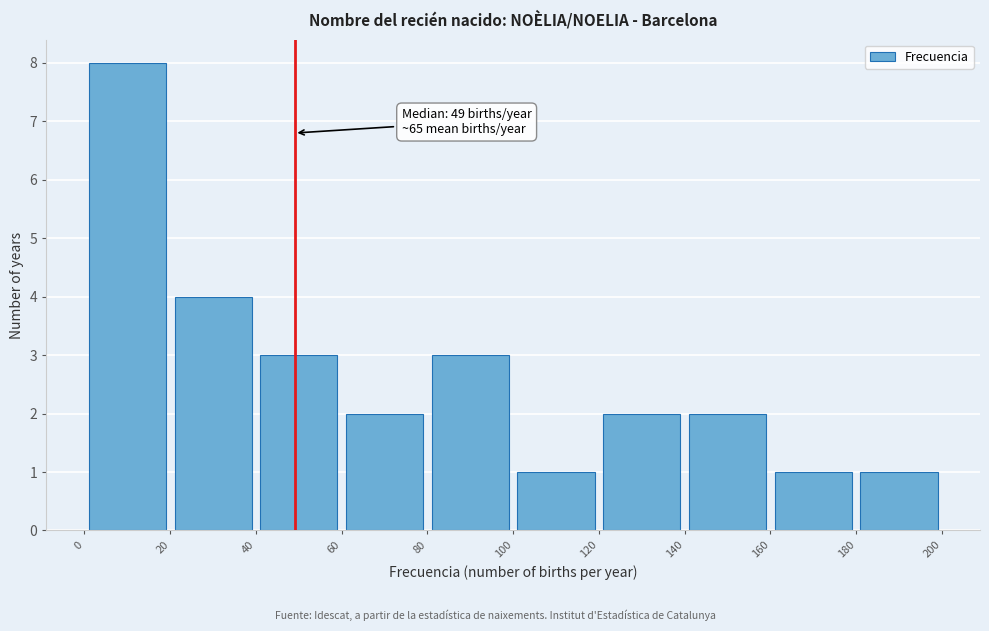

Over which range of the x-axis is the bar tallest?

0 to 20